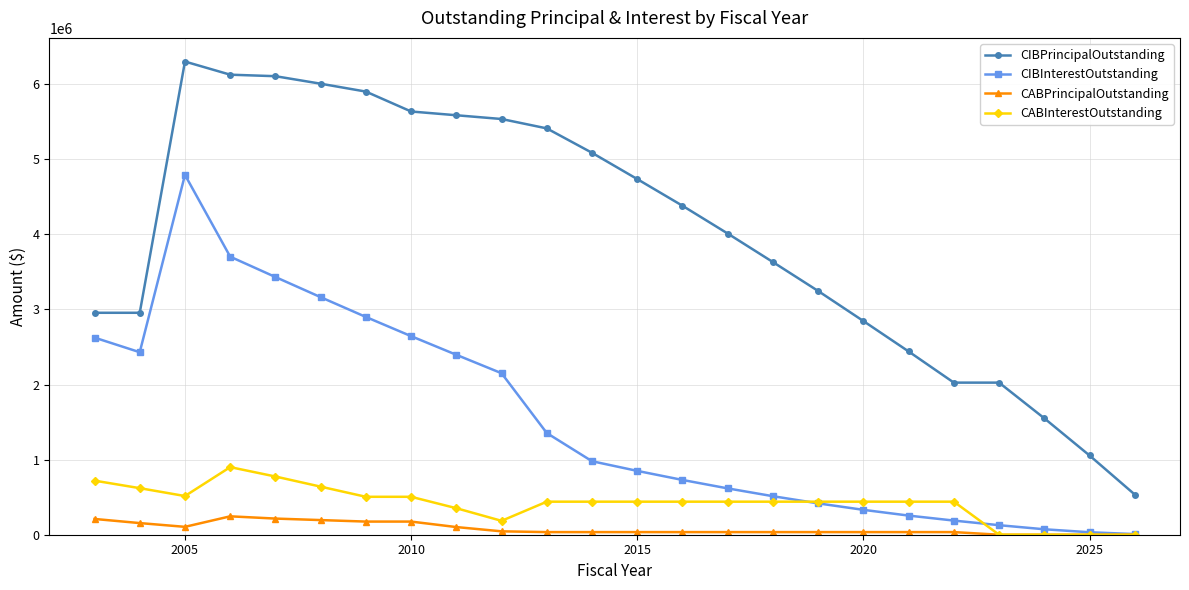

How many data points does each series have?

24